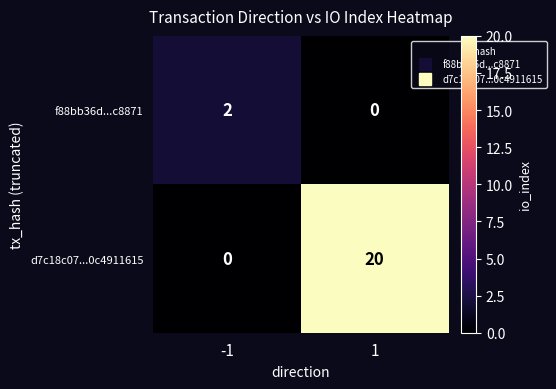

Reading right to left, list all the values displayed in this chart.

f88bb36d...c8871: 0	2
d7c18c07...0c4911615: 20	0